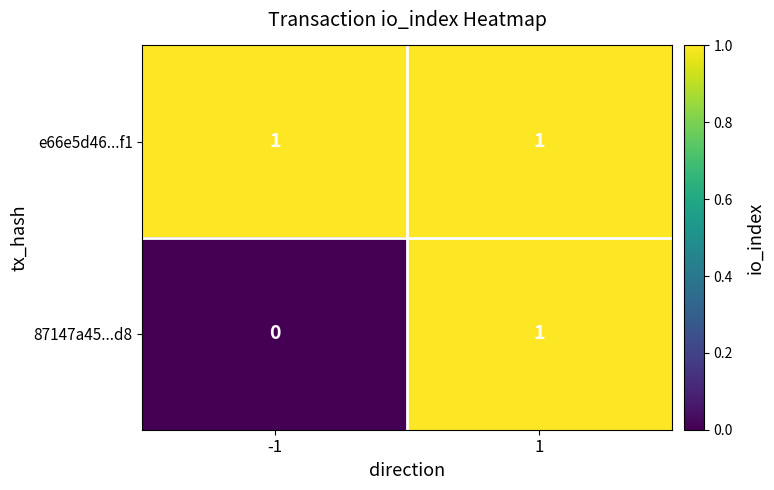

Is it true that e66e5d46...f1 equals 2 at 1?

False